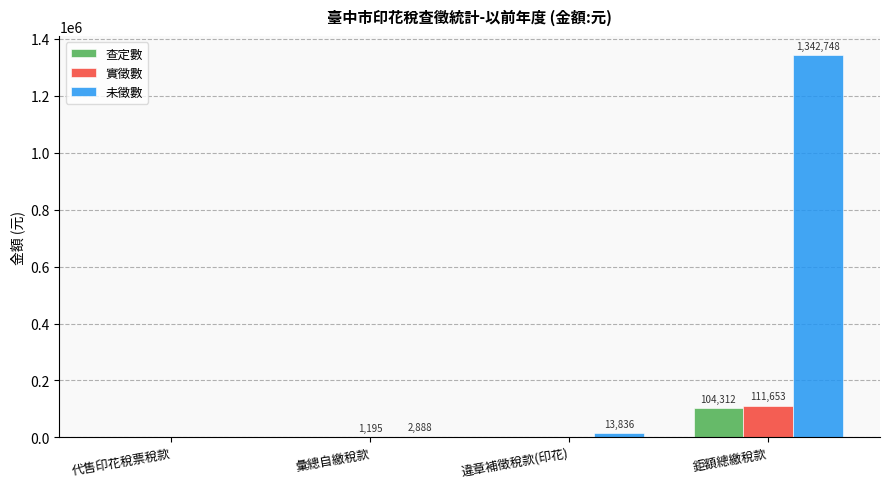

How many values in 查定數 are above zero?

1